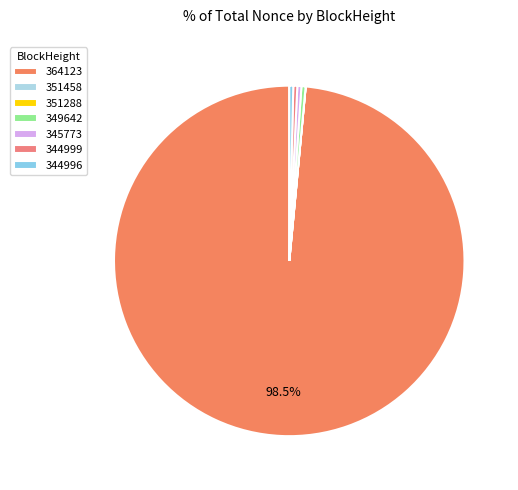

Approximately how many times larger is the value at 349642 compared to 345773?

1.0